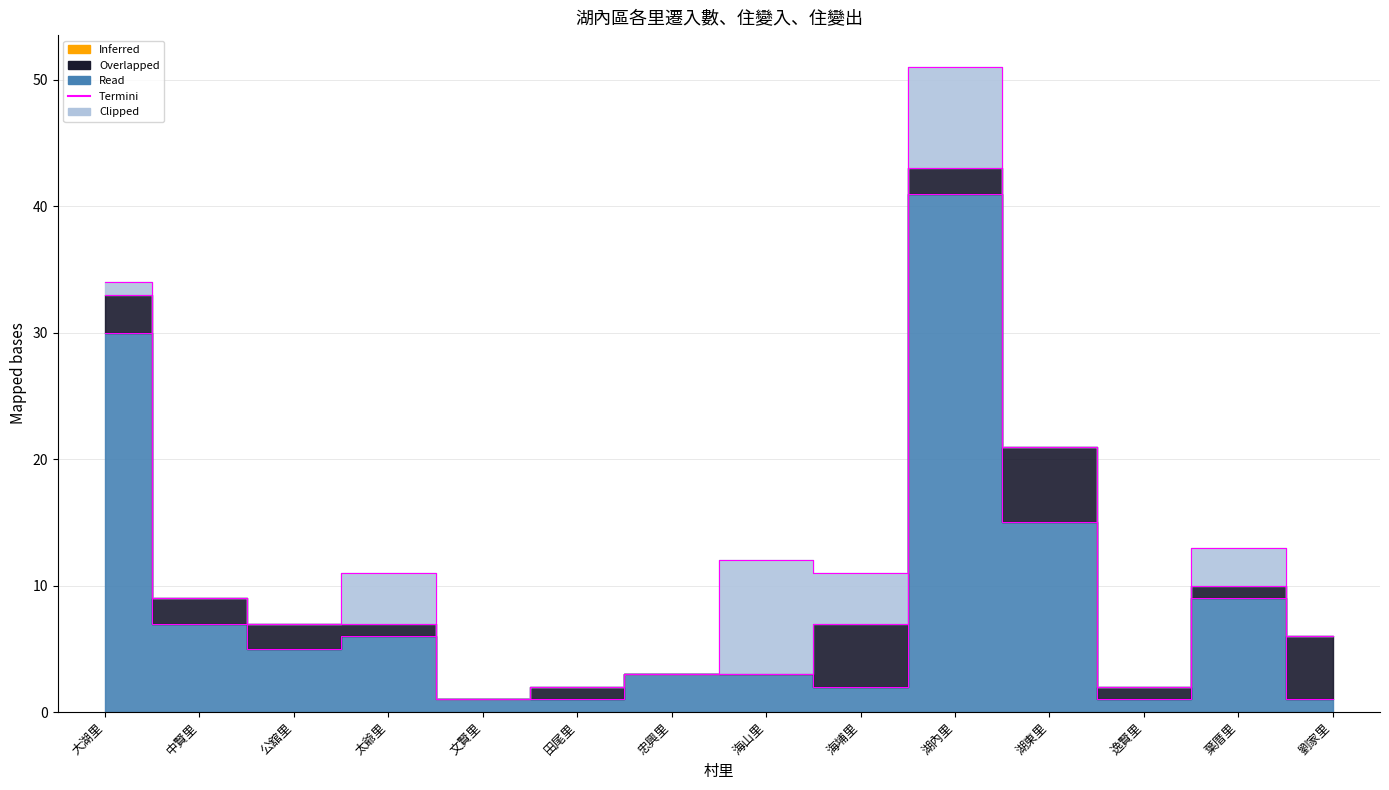

What is the label of the 11th point from the left?

湖東里